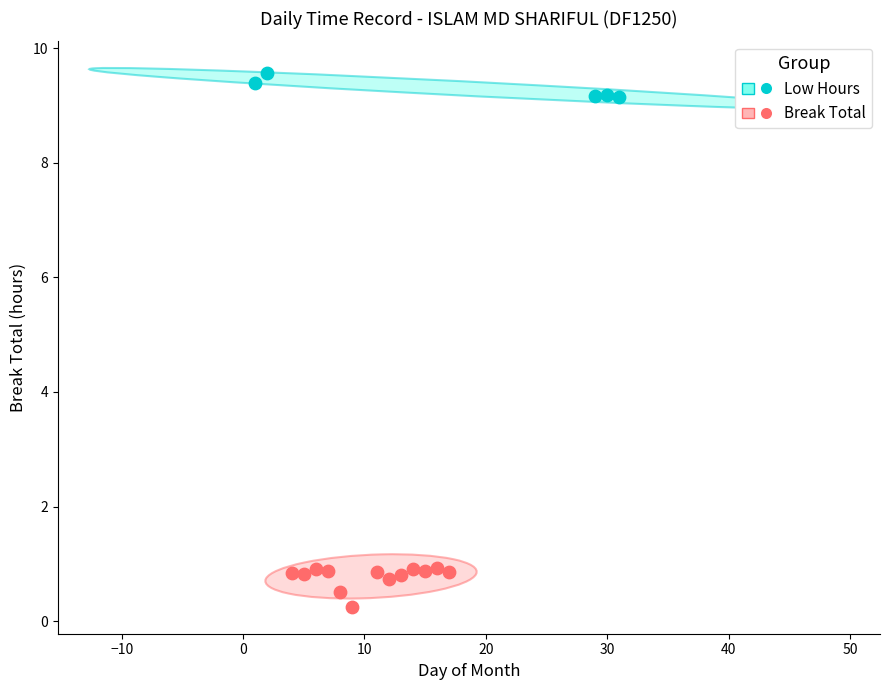

Which series reaches the maximum Y coordinate?

Low Hours